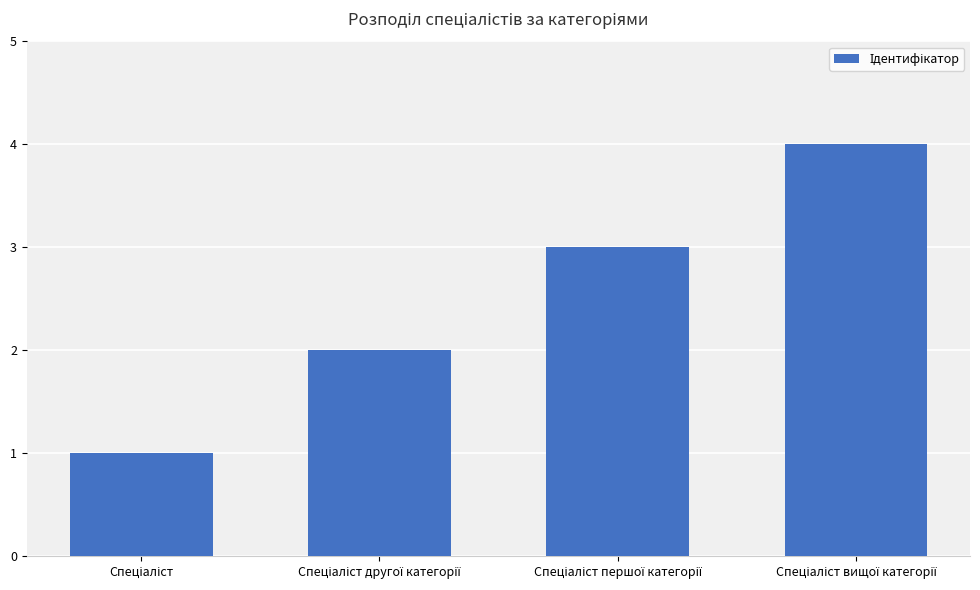

How many values are between 2 and 4?

3